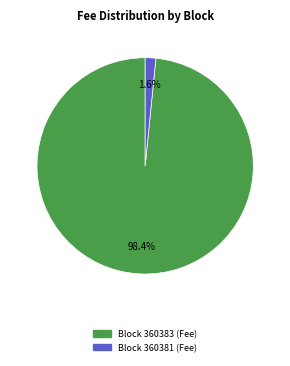

Does any single category account for the majority?

Yes